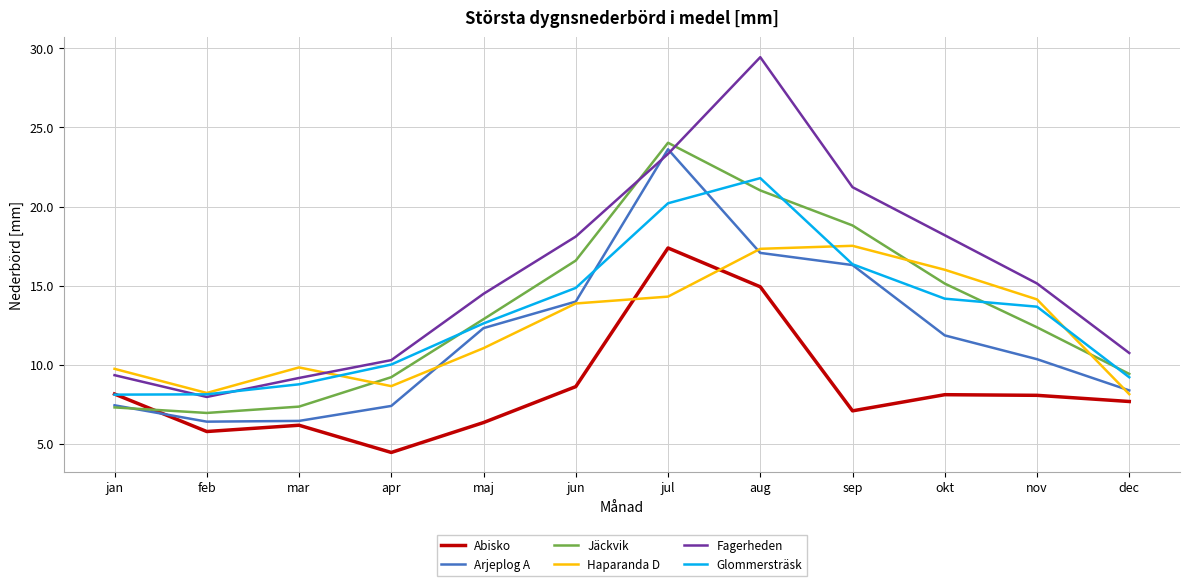

What is the lowest value of the Fagerheden series?

8.0